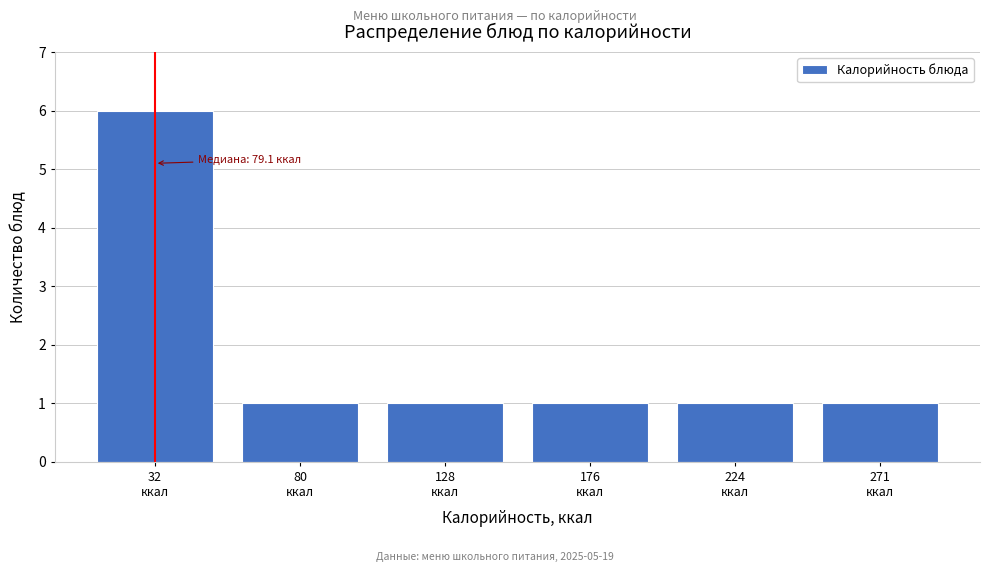

Reading left to right, extract all data points from this chart.

6	1	1	1	1	1